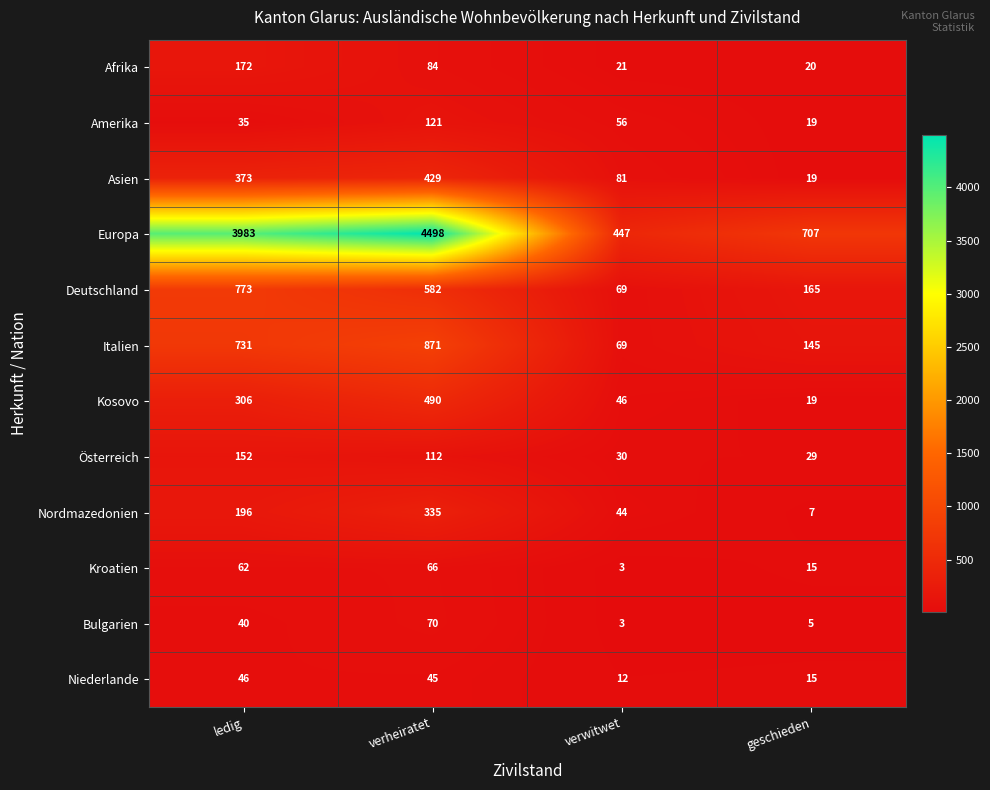

What is the total value across all series at verwitwet?

881